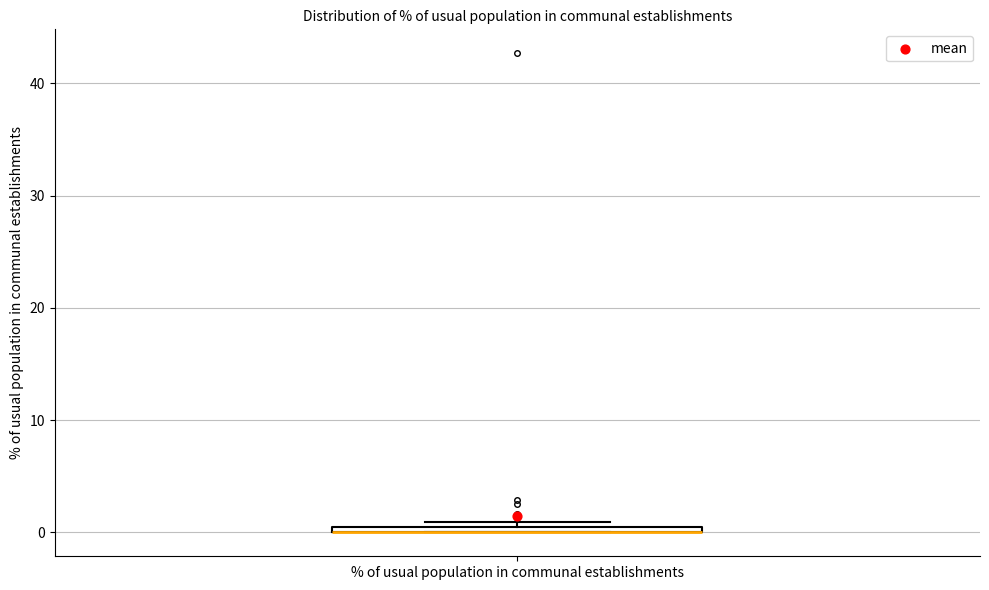

Where is the lower edge of the box for % of usual population in communal establishments on the y-axis? The values are not printed on the chart, so give them approximately, as read against the axis.

0